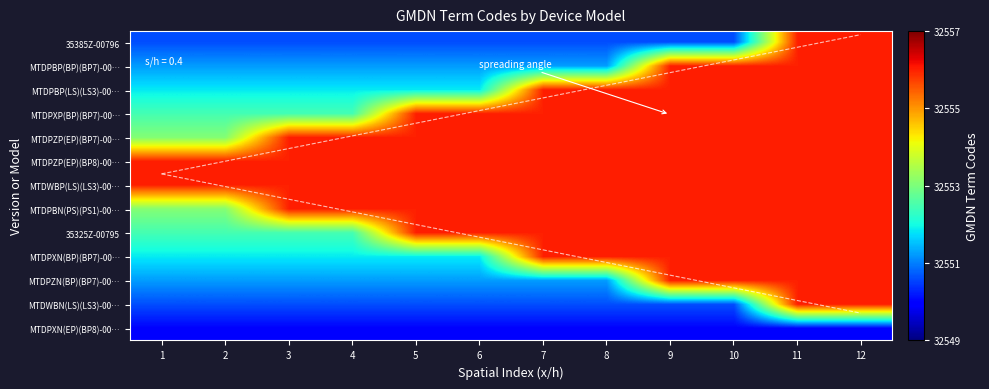

Reading left to right, what are all the values shown in this chart?

MTDPXN(EP)(BP8)-00…: 1=32550.0	2=32550.0	3=32550.0	4=32550.0	5=32550.0	6=32550.0	7=32550.0	8=32550.0	9=32550.0	10=32550.0	11=32550.0	12=32550.0
MTDWBN(LS)(LS3)-00…: 1=32550.6	2=32550.6	3=32550.6	4=32550.6	5=32550.6	6=32550.6	7=32550.6	8=32550.6	9=32550.6	10=32550.6	11=32556.0	12=32556.0
MTDPZN(BP)(BP7)-00…: 1=32551.2	2=32551.2	3=32551.2	4=32551.2	5=32551.2	6=32551.2	7=32551.2	8=32551.2	9=32556.0	10=32556.0	11=32556.0	12=32556.0
MTDPXN(BP)(BP7)-00…: 1=32551.8	2=32551.8	3=32551.8	4=32551.8	5=32551.8	6=32551.8	7=32556.0	8=32556.0	9=32556.0	10=32556.0	11=32556.0	12=32556.0
35325Z-00795: 1=32552.5	2=32552.5	3=32552.5	4=32552.5	5=32556.0	6=32556.0	7=32556.0	8=32556.0	9=32556.0	10=32556.0	11=32556.0	12=32556.0
MTDPBN(PS)(PS1)-00…: 1=32553.1	2=32553.1	3=32556.0	4=32556.0	5=32556.0	6=32556.0	7=32556.0	8=32556.0	9=32556.0	10=32556.0	11=32556.0	12=32556.0
MTDWBP(LS)(LS3)-00…: 1=32556.0	2=32556.0	3=32556.0	4=32556.0	5=32556.0	6=32556.0	7=32556.0	8=32556.0	9=32556.0	10=32556.0	11=32556.0	12=32556.0
MTDPZP(EP)(BP8)-00…: 1=32556.0	2=32556.0	3=32556.0	4=32556.0	5=32556.0	6=32556.0	7=32556.0	8=32556.0	9=32556.0	10=32556.0	11=32556.0	12=32556.0
MTDPZP(EP)(BP7)-00…: 1=32553.1	2=32553.1	3=32556.0	4=32556.0	5=32556.0	6=32556.0	7=32556.0	8=32556.0	9=32556.0	10=32556.0	11=32556.0	12=32556.0
MTDPXP(BP)(BP7)-00…: 1=32552.5	2=32552.5	3=32552.5	4=32552.5	5=32556.0	6=32556.0	7=32556.0	8=32556.0	9=32556.0	10=32556.0	11=32556.0	12=32556.0
MTDPBP(LS)(LS3)-00…: 1=32551.8	2=32551.8	3=32551.8	4=32551.8	5=32551.8	6=32551.8	7=32556.0	8=32556.0	9=32556.0	10=32556.0	11=32556.0	12=32556.0
MTDPBP(BP)(BP7)-00…: 1=32551.2	2=32551.2	3=32551.2	4=32551.2	5=32551.2	6=32551.2	7=32551.2	8=32551.2	9=32556.0	10=32556.0	11=32556.0	12=32556.0
35385Z-00796: 1=32550.6	2=32550.6	3=32550.6	4=32550.6	5=32550.6	6=32550.6	7=32550.6	8=32550.6	9=32550.6	10=32550.6	11=32556.0	12=32556.0